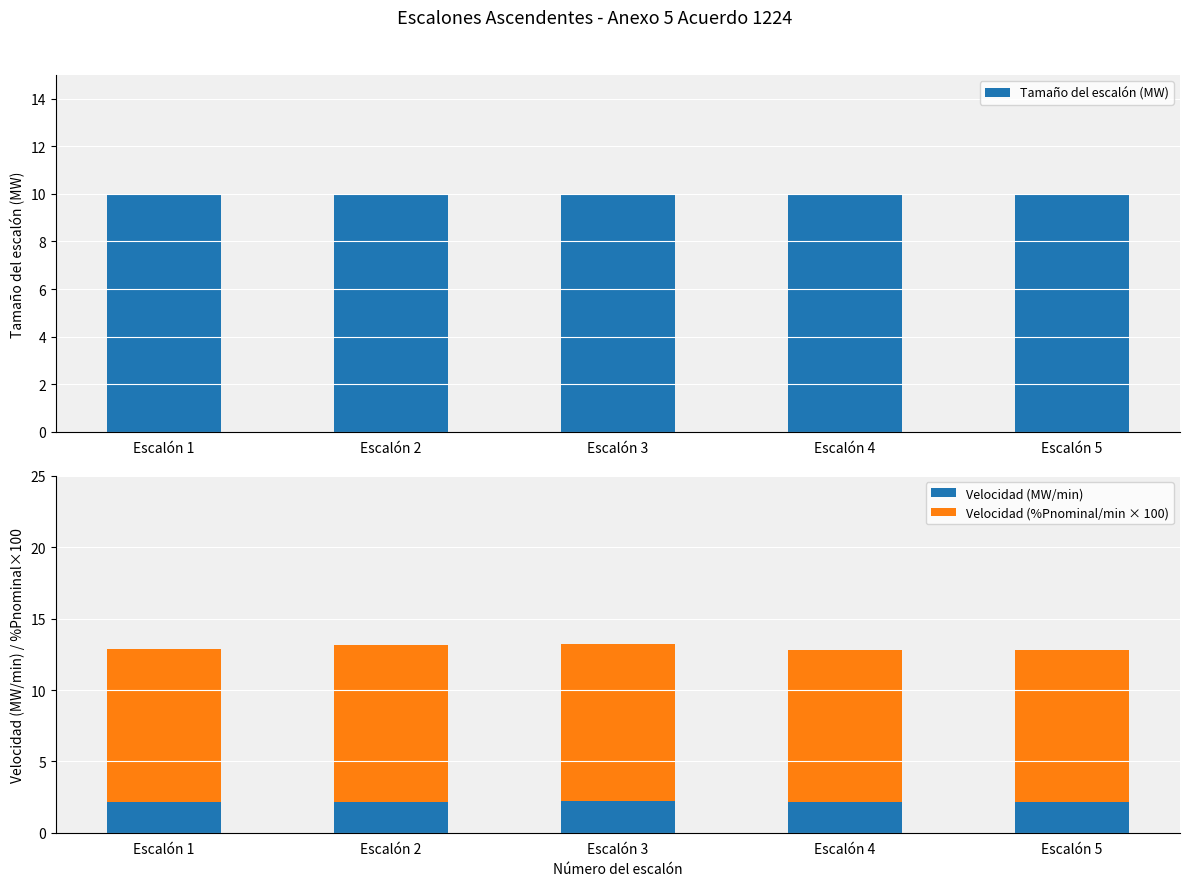

Which label corresponds to the largest value in the chart?

Escalón 3